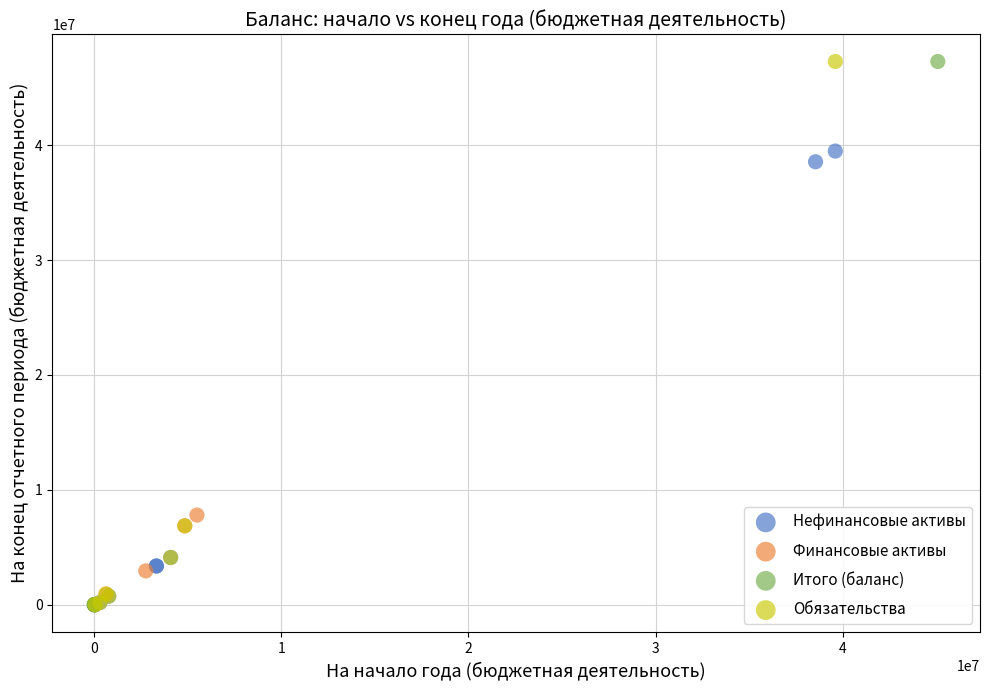

Which series has the widest spread of Y values?

Итого (баланс)